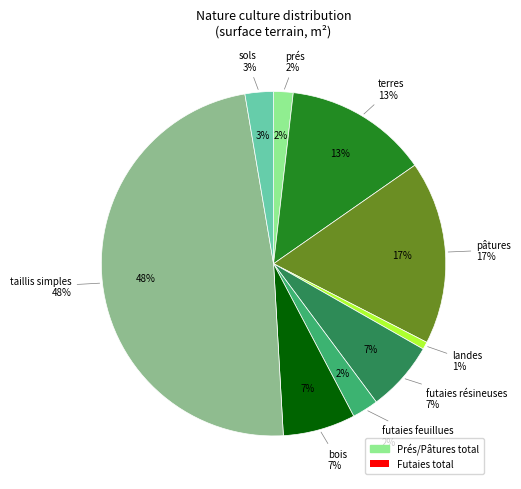

What is the change in value from landes to taillis simples?

+18920